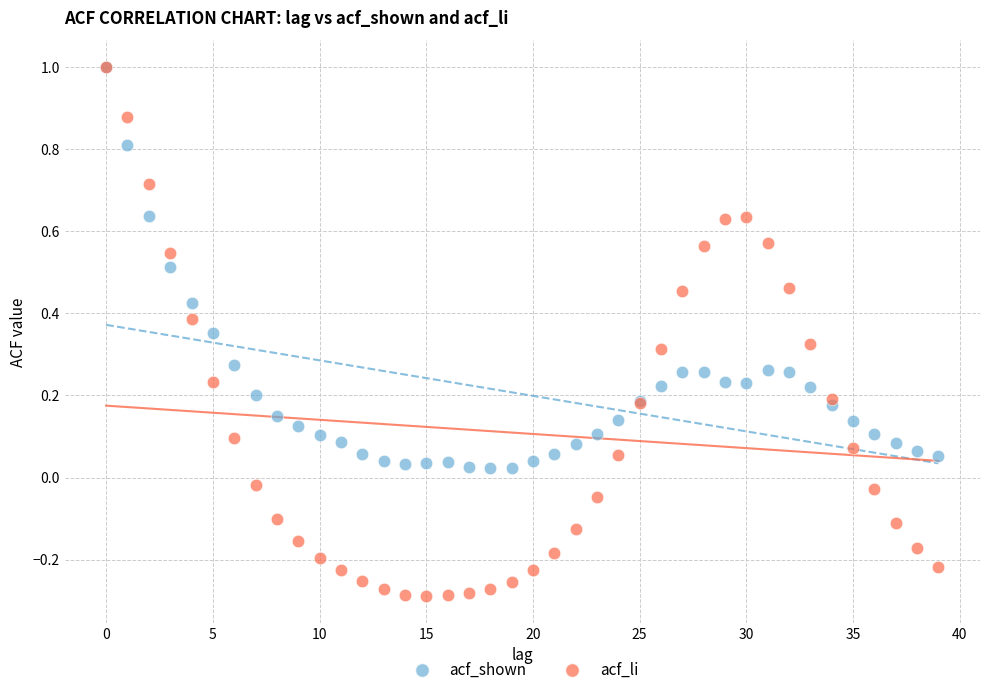

Which series contains the lowest Y value?

acf_li